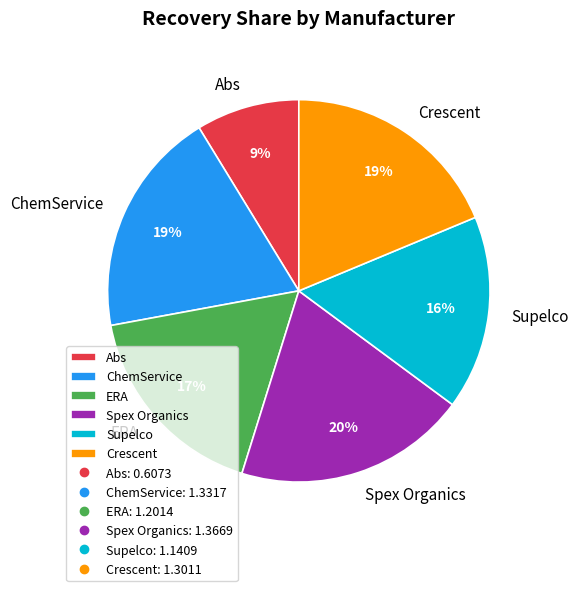

Is there a majority slice in this chart?

No